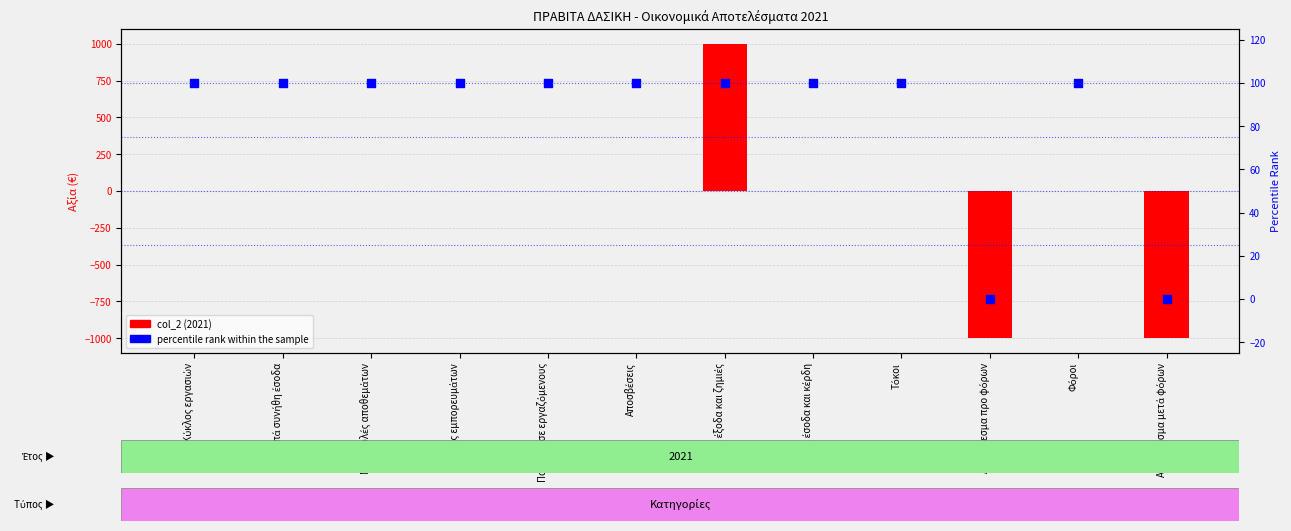

Which series reaches the maximum Y coordinate?

col_2